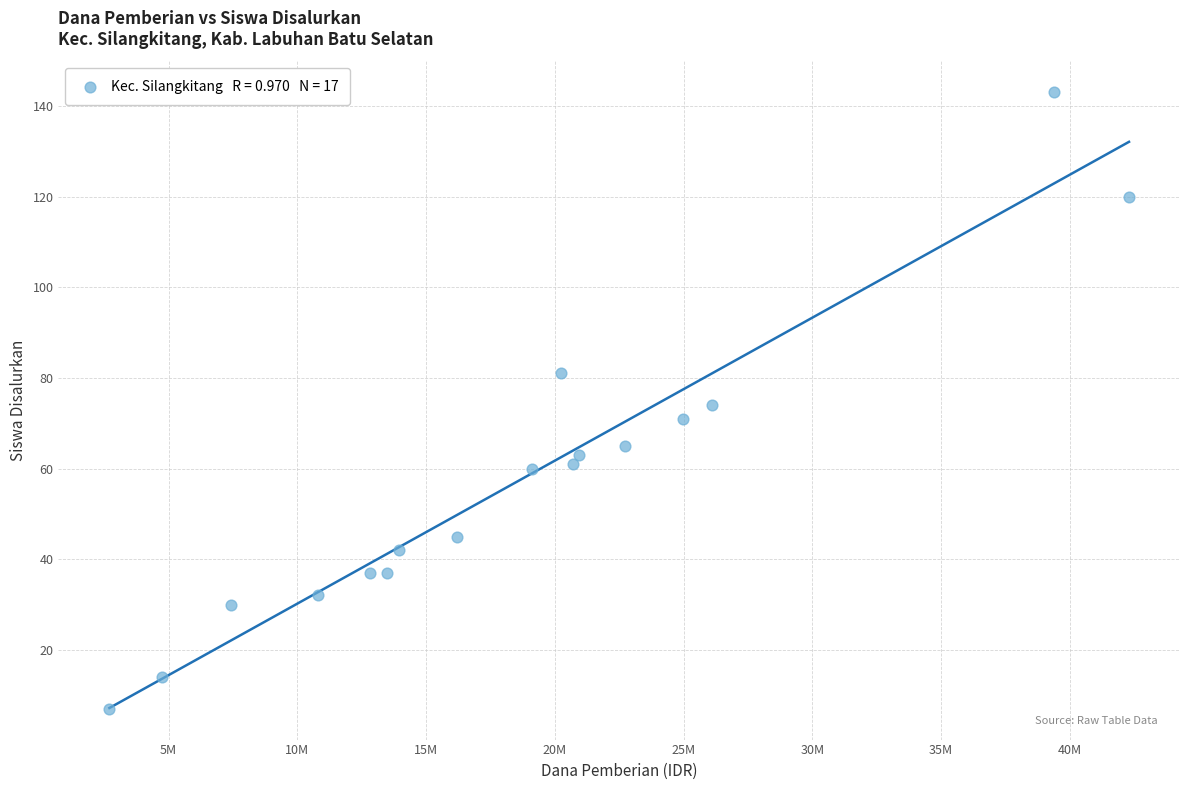

What is the range of Y values (max minus min)?

136